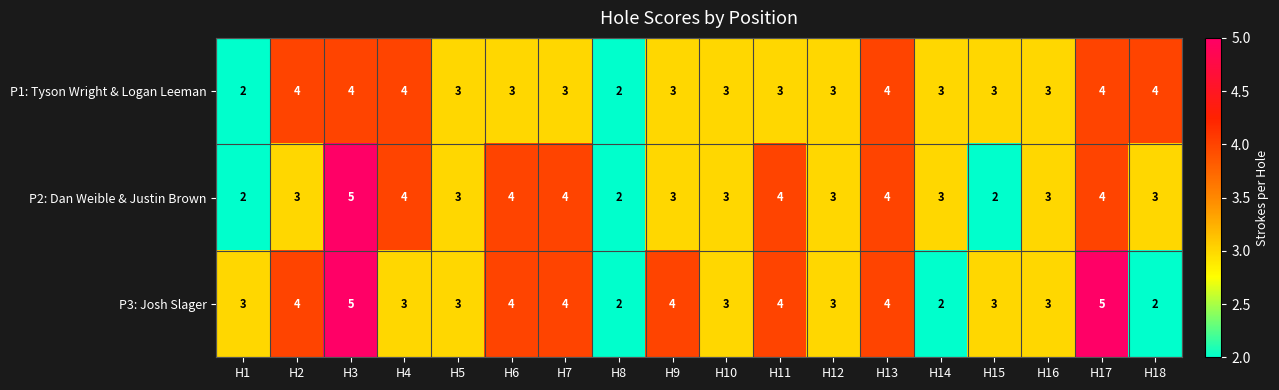

How many P3: Josh Slager values are between 3 and 4?

13